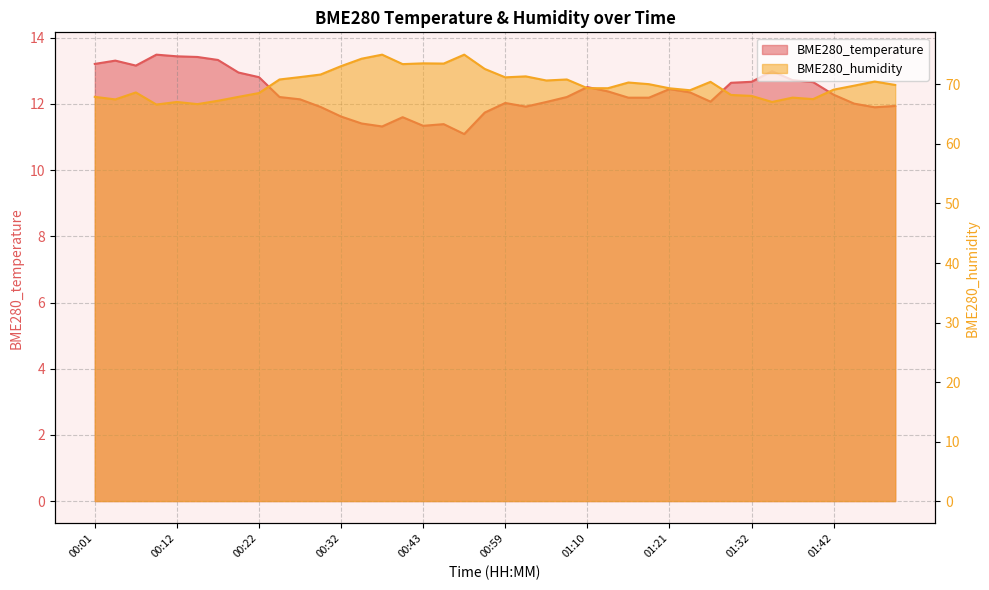

What are all the series names shown in the legend?

BME280_temperature, BME280_humidity